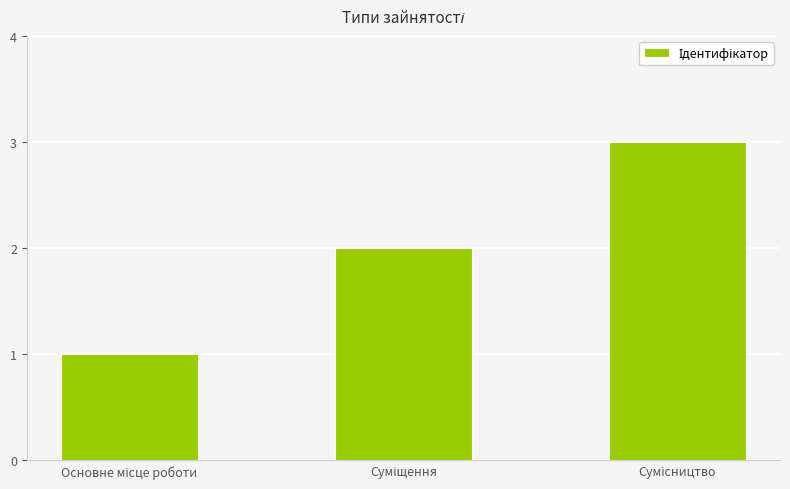

What is the sum of all values?

6